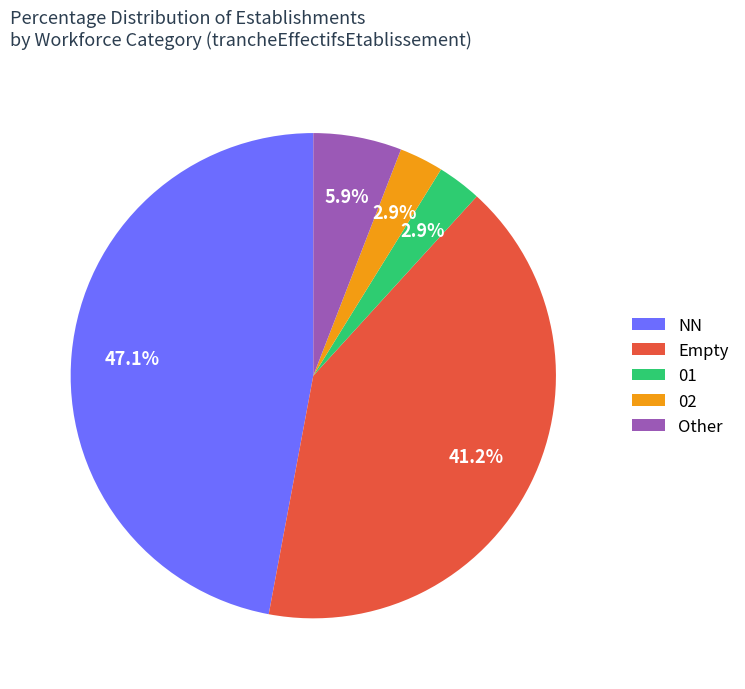

Does 02 represent more than half of the total?

No